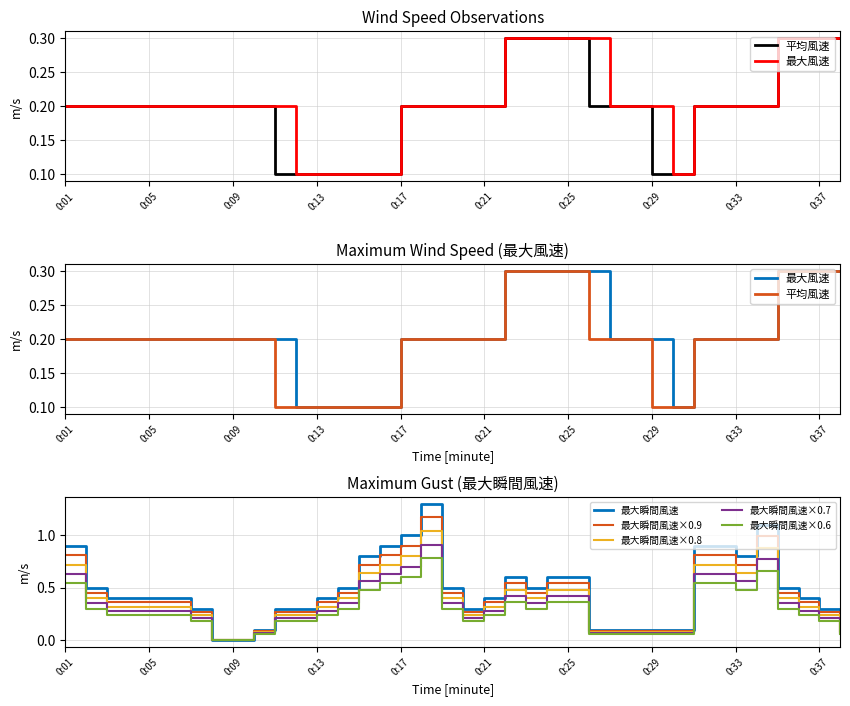

What is the minimum value for 平均風速?

0.1